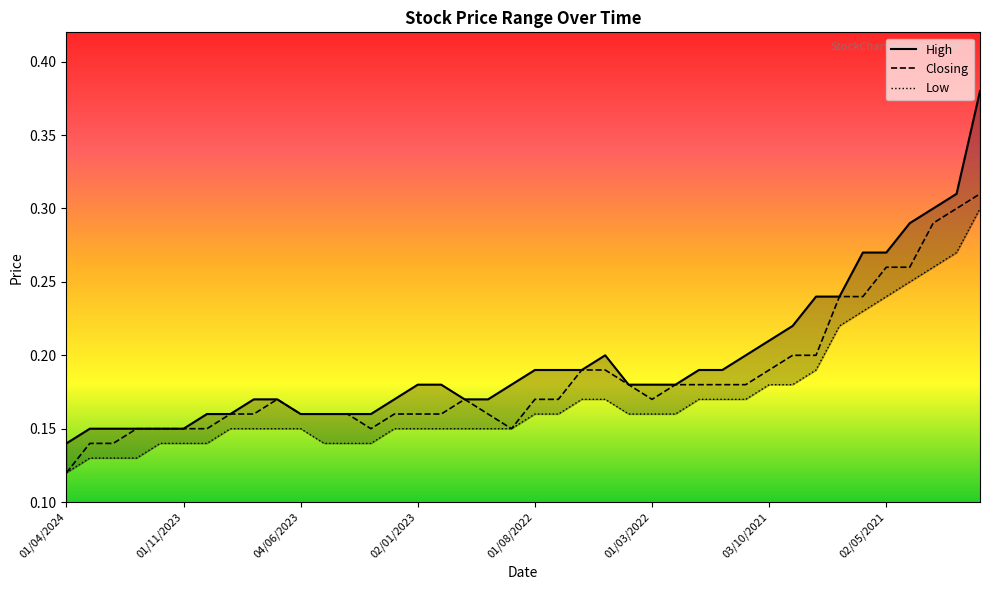

What is the difference between the maximum and minimum values in the Closing series?

0.2